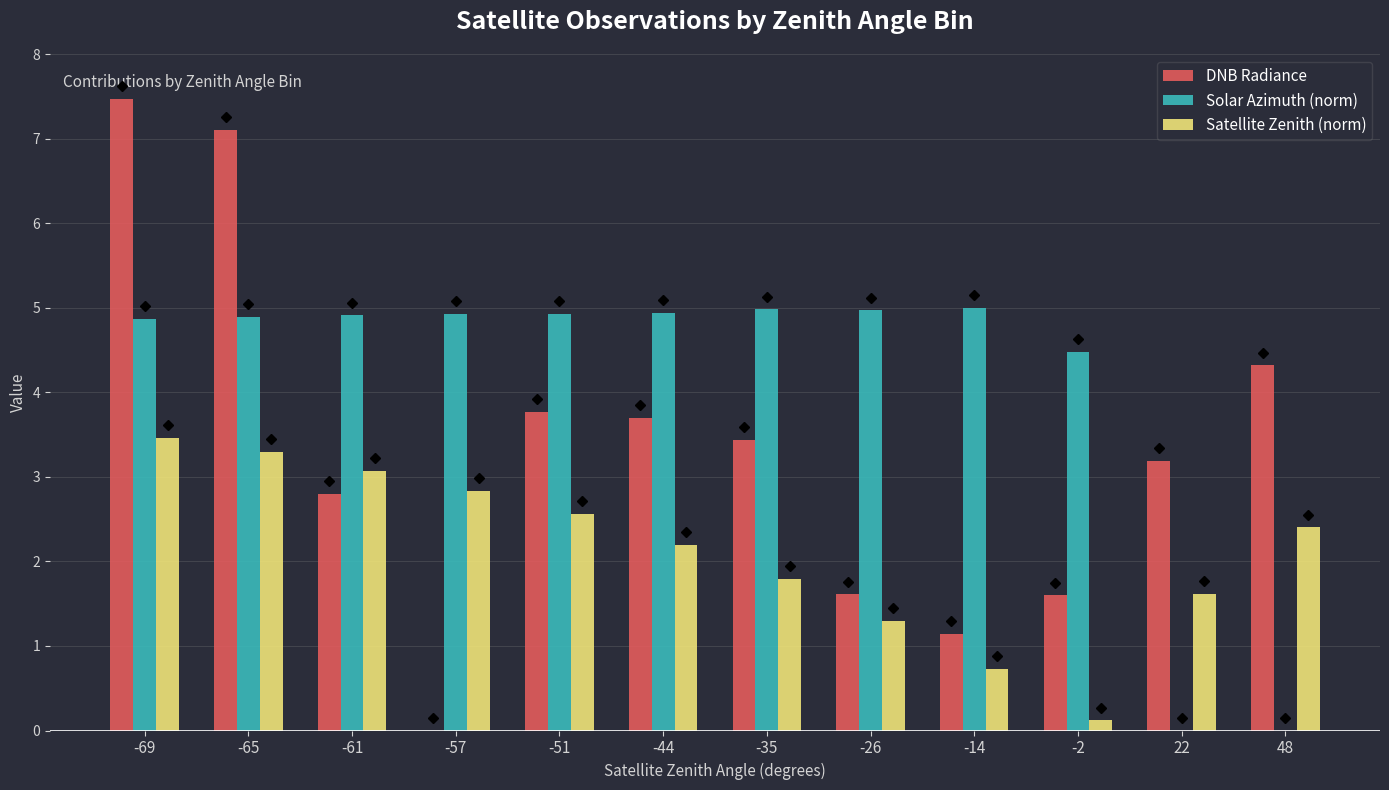

At which label does Solar Azimuth (norm) first exceed 4?

-69